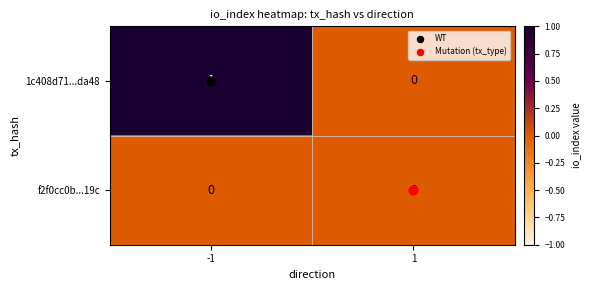

How many distinct data groups are displayed?

2